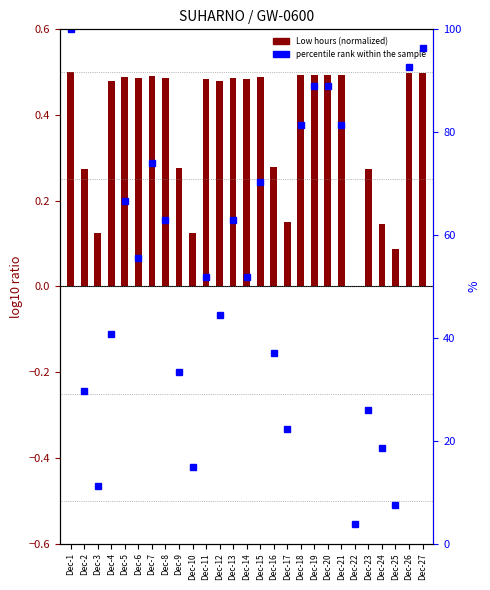

Count the number of values greater than 51.

15